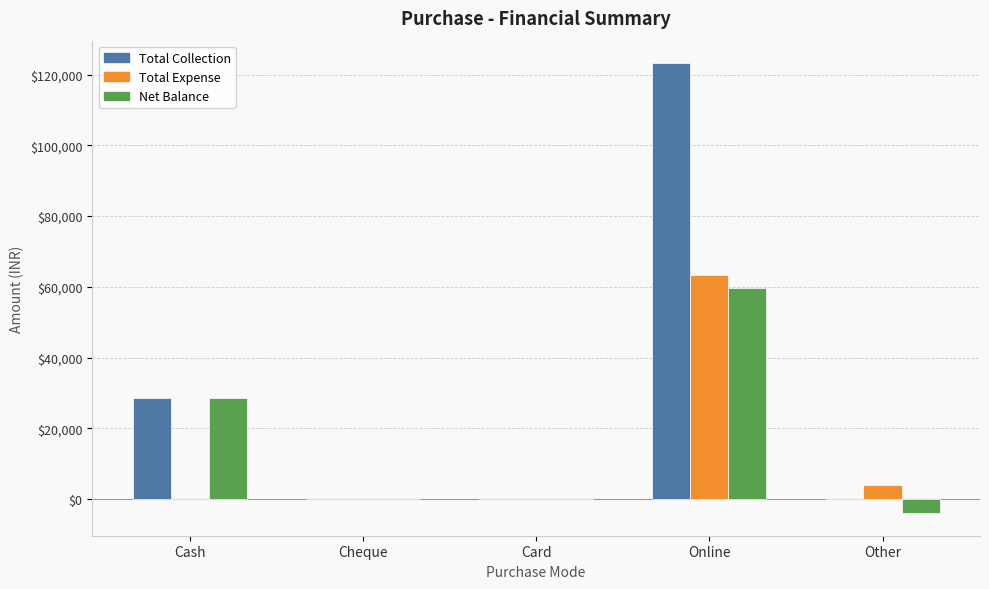

Which series changed the most between Cash and Other?

Net Balance